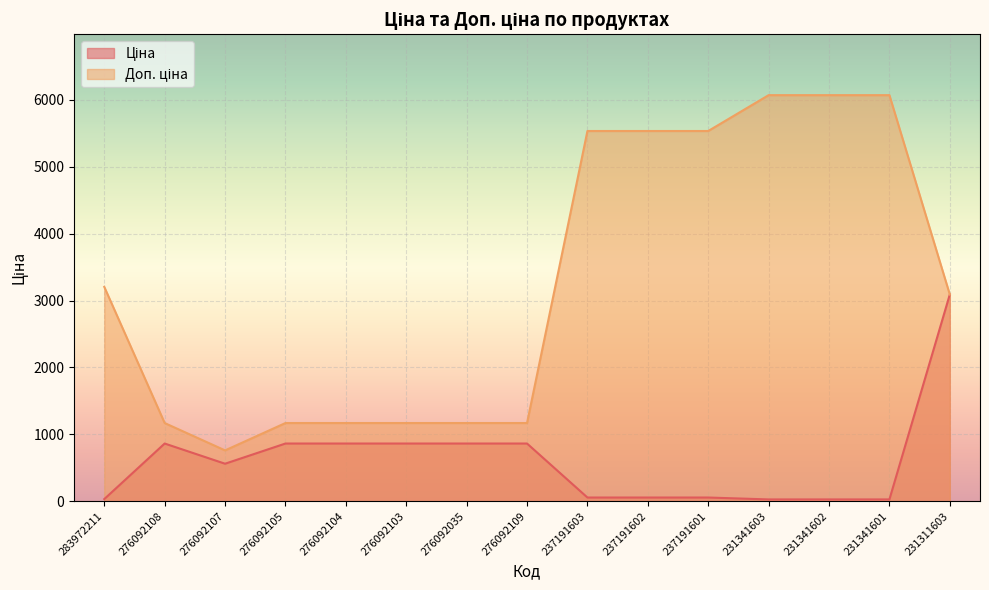

After their last crossing, which series has the higher values: Ціна or Доп. ціна?

Ціна